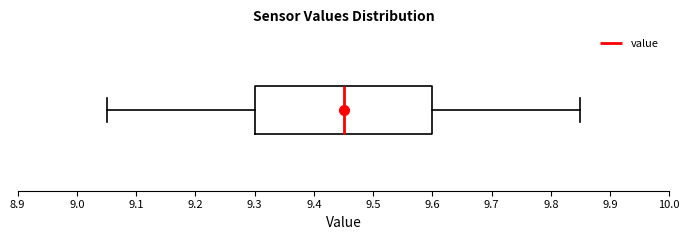

Transcribe this box plot: give where the median line is, the range the box spans, and where the two whiskers end, as read against the x-axis. The values are not printed on the chart, so give them approximately, as read against the axis.

median 9.45, box 9.30 to 9.60, whiskers 9.05 to 9.85